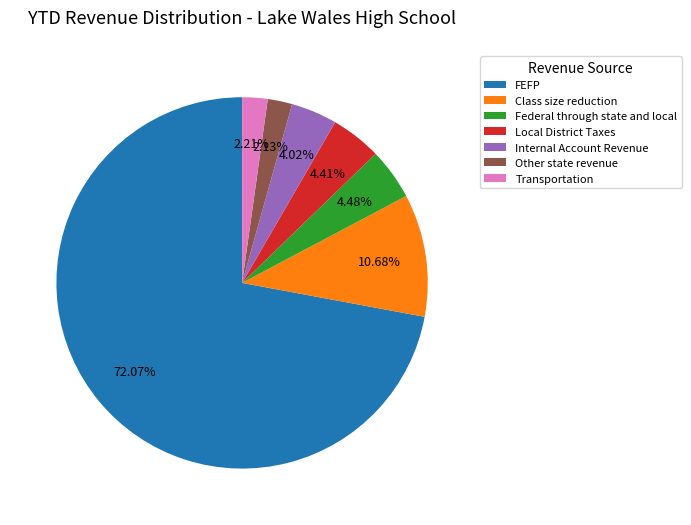

What is the largest slice in the pie chart?

FEFP